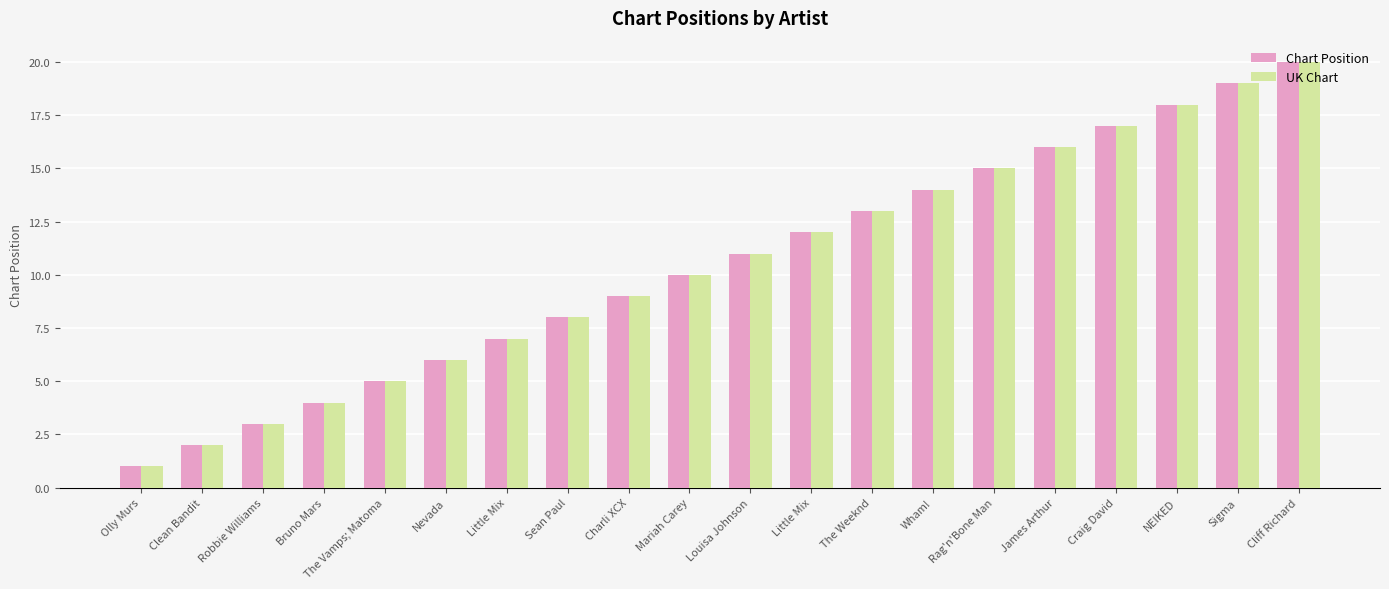

How many distinct data groups are displayed?

2